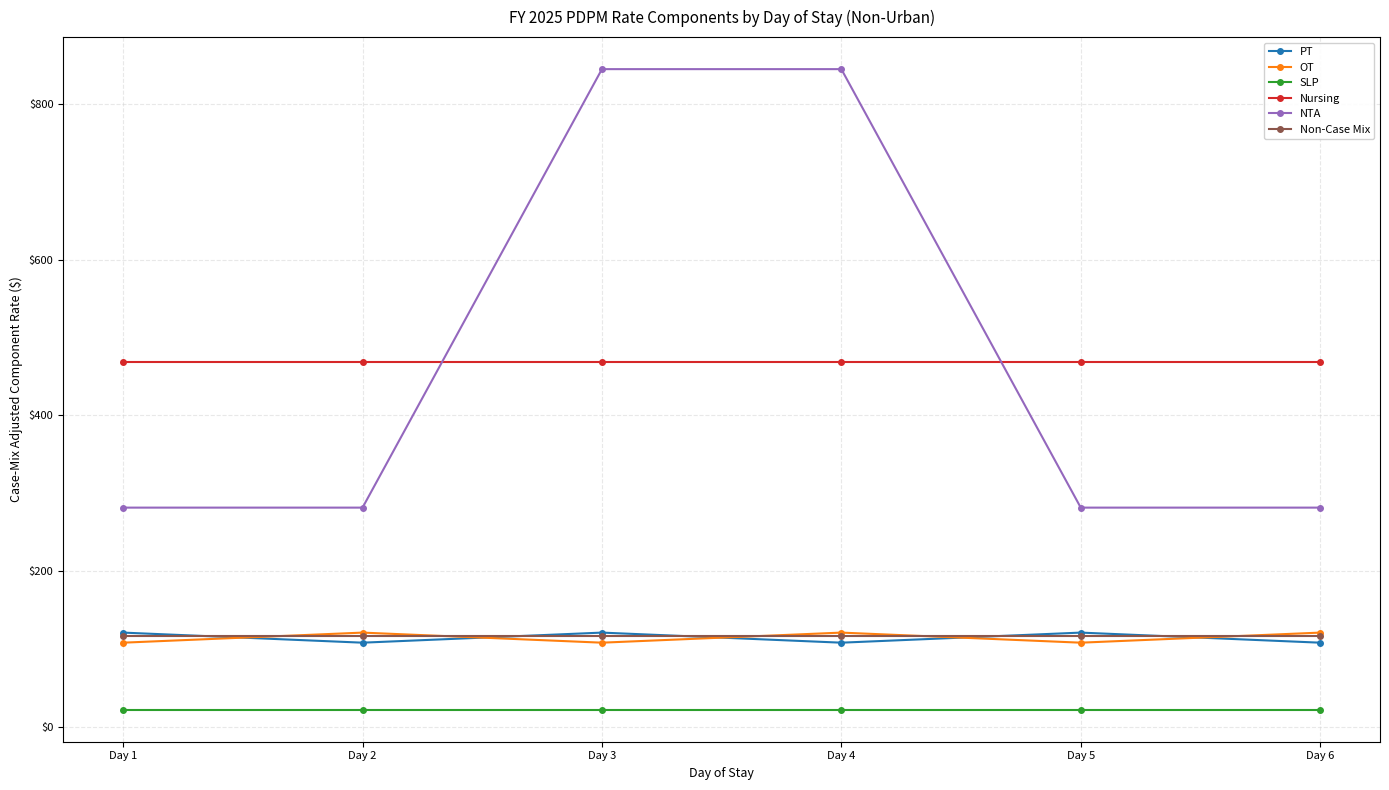

True or false: OT has more than 2 interior local peaks.

False